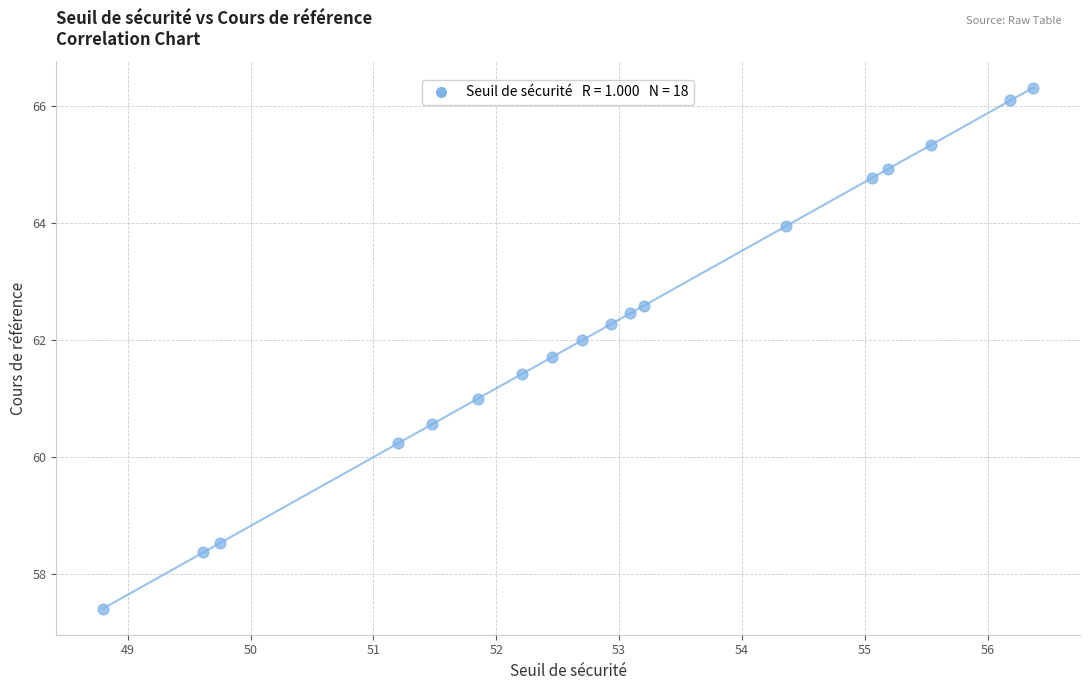

What is the range of Y values (max minus min)?

8.9